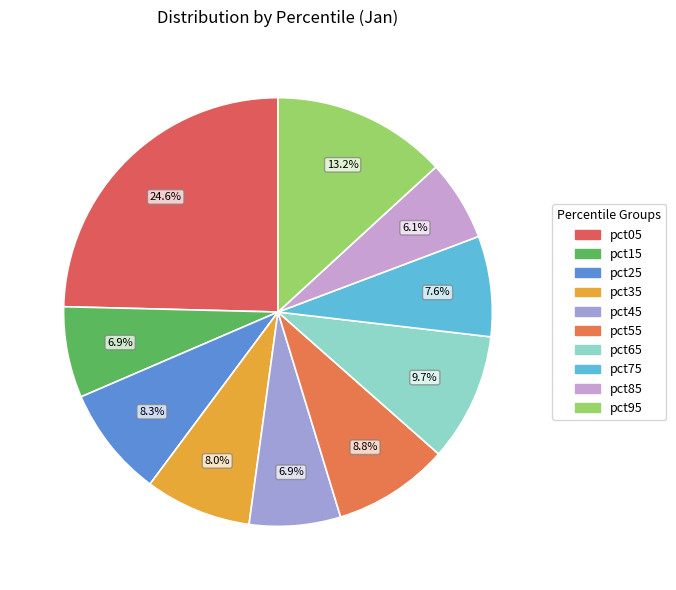

True or false: pct55 accounts for 18% of the total.

False